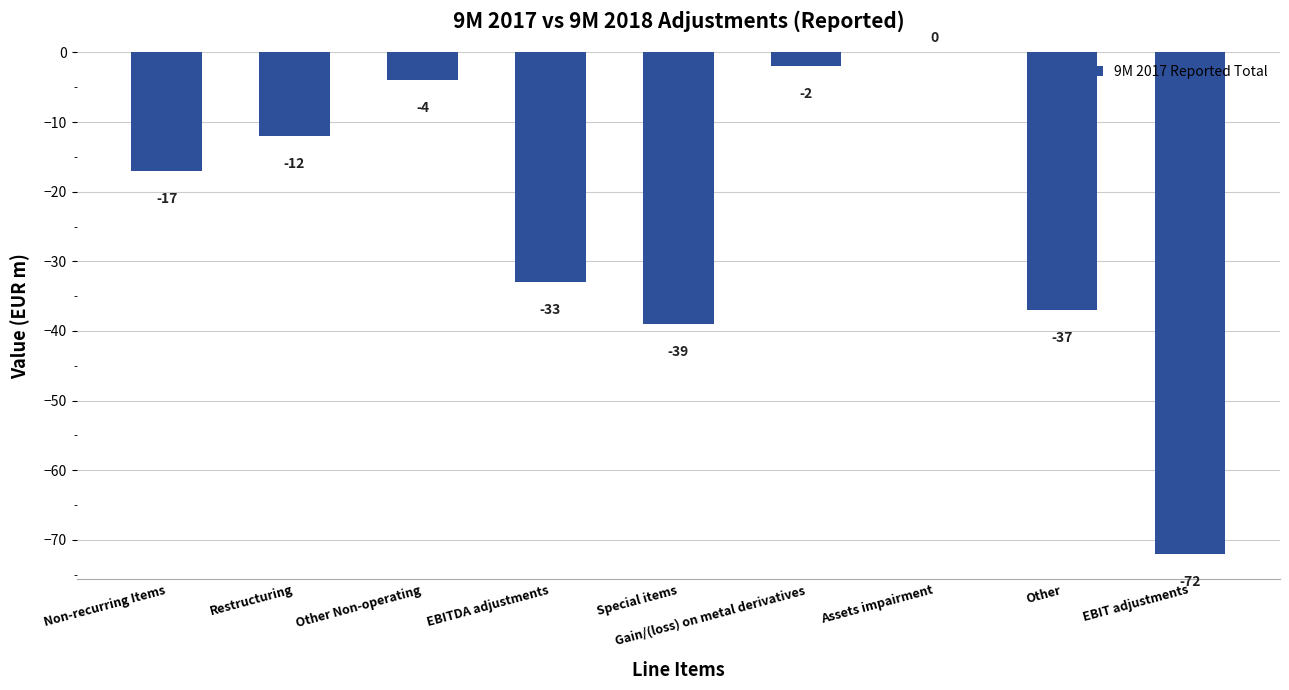

True or false: the data shows 0 at Assets impairment.

True